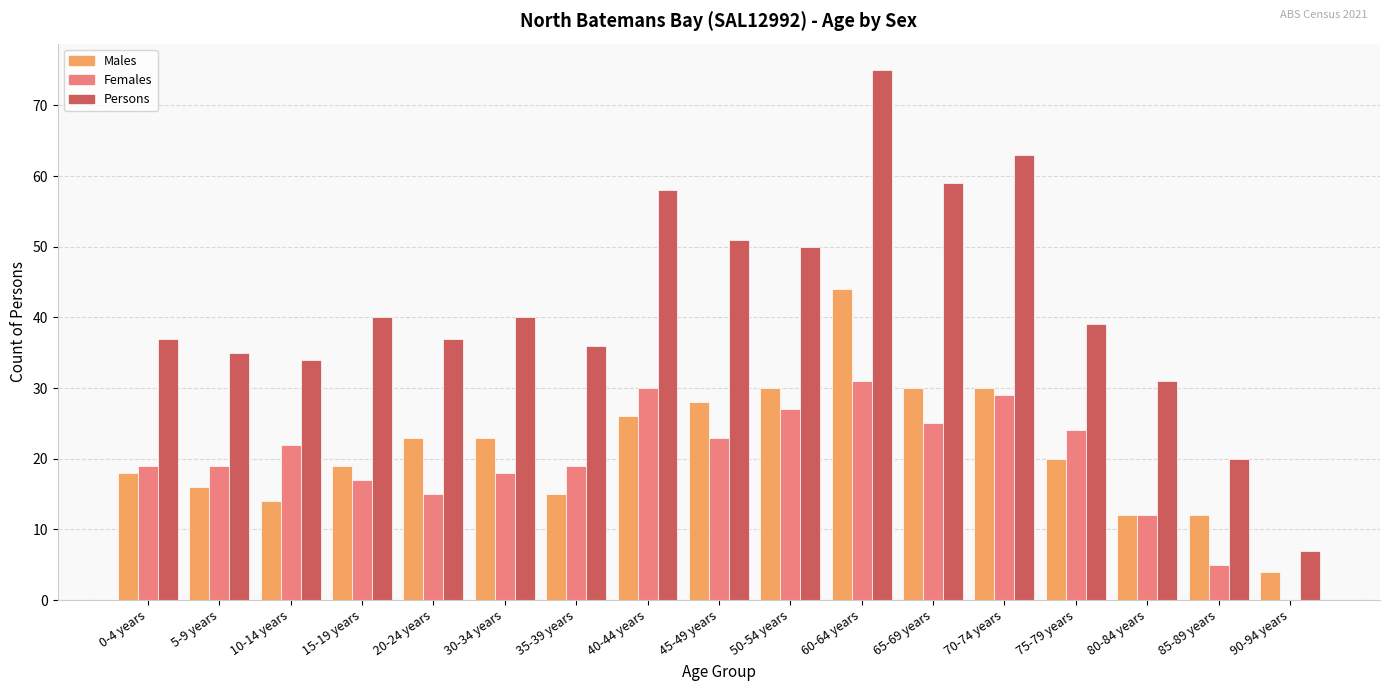

What is the sum of the Persons values at 65-69 years and 70-74 years?

122